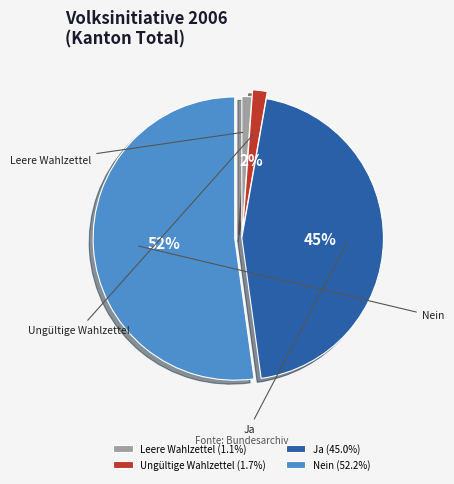

How many segments does this pie chart have?

4